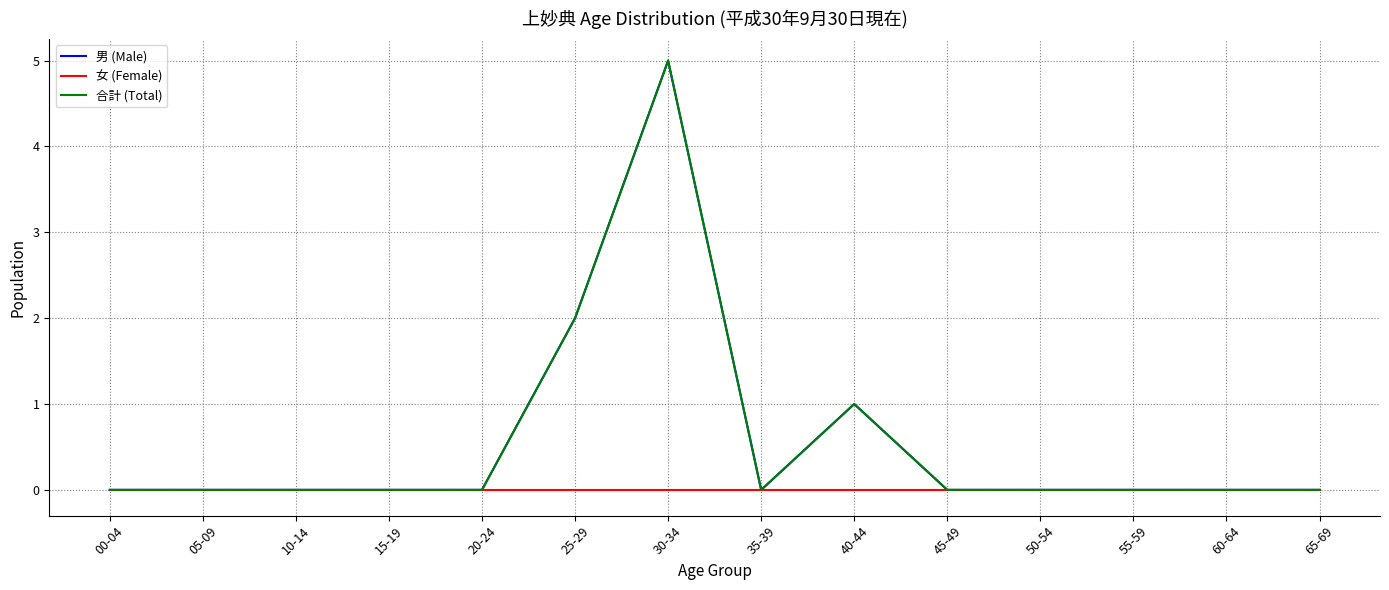

Is it true that 合計 (Total) equals 0 at 65-69?

True